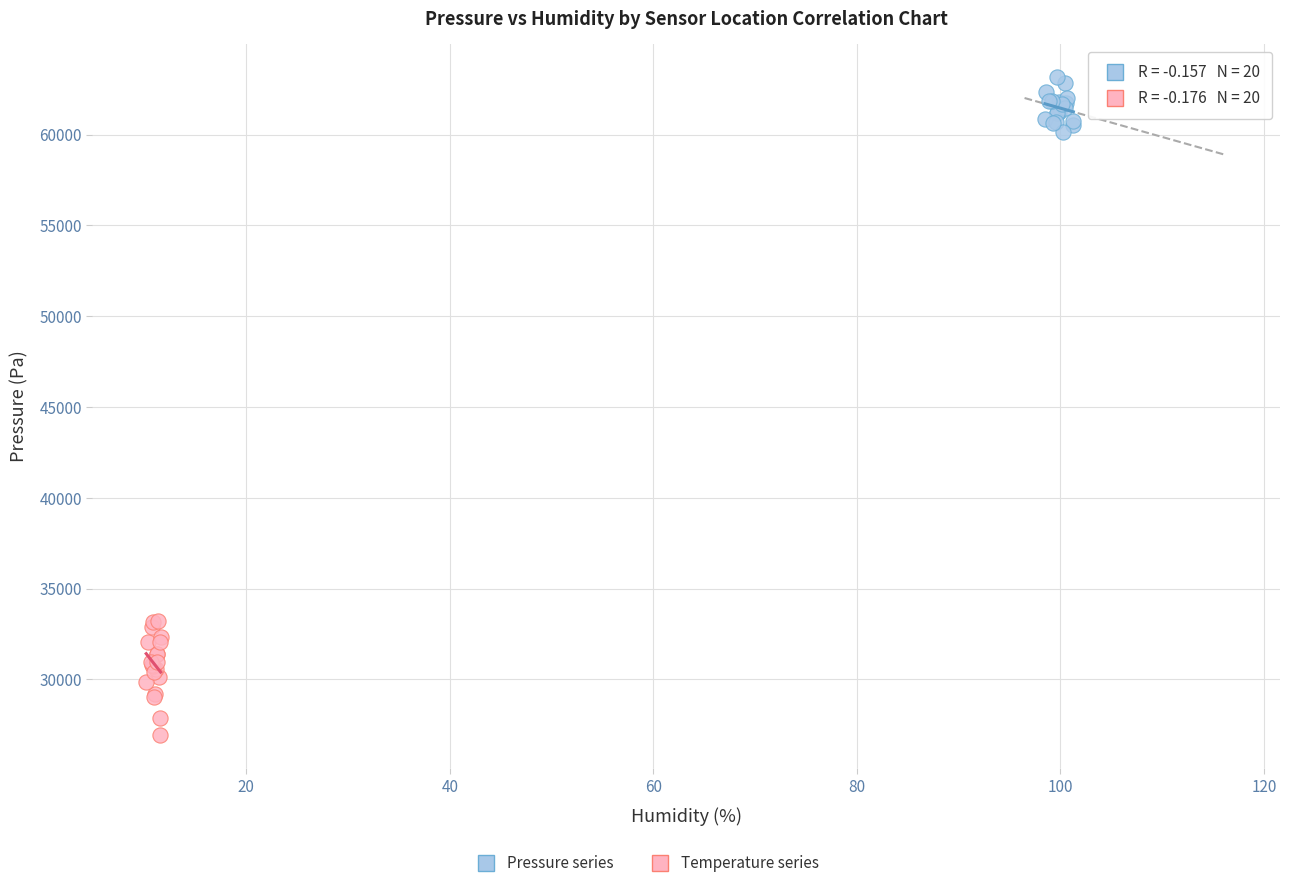

Which series contains the lowest Y value?

Temperature series